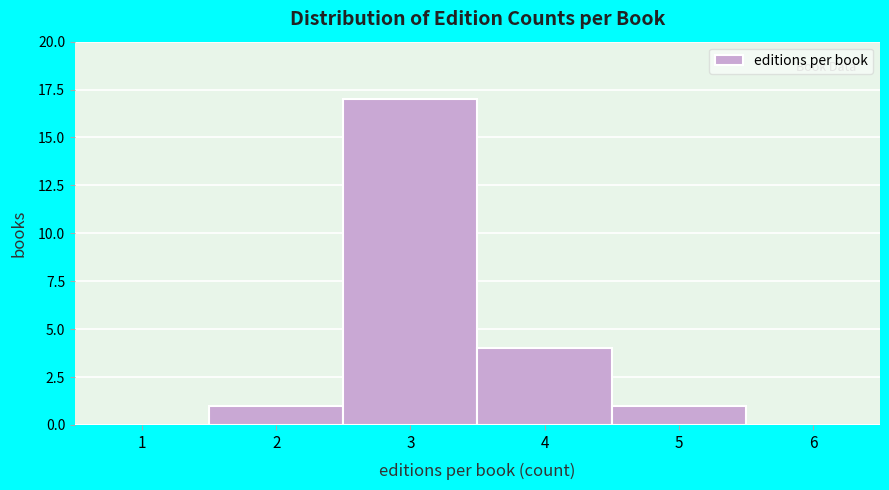

Reading right to left, transcribe all the data shown in this chart.

6=0	5=1	4=4	3=17	2=1	1=0